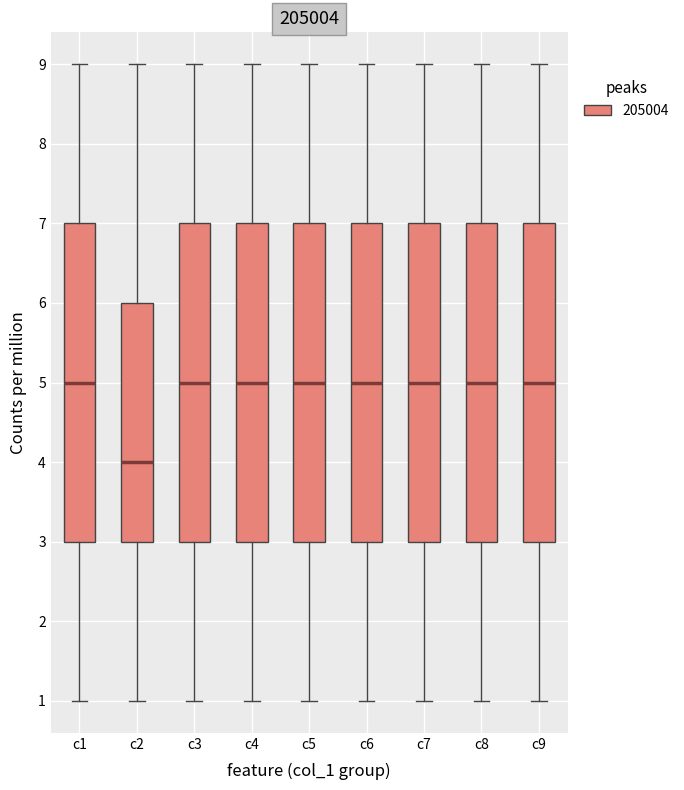

Where does the lower whisker of the box for c1 end on the y-axis? The values are not printed on the chart, so give them approximately, as read against the axis.

1